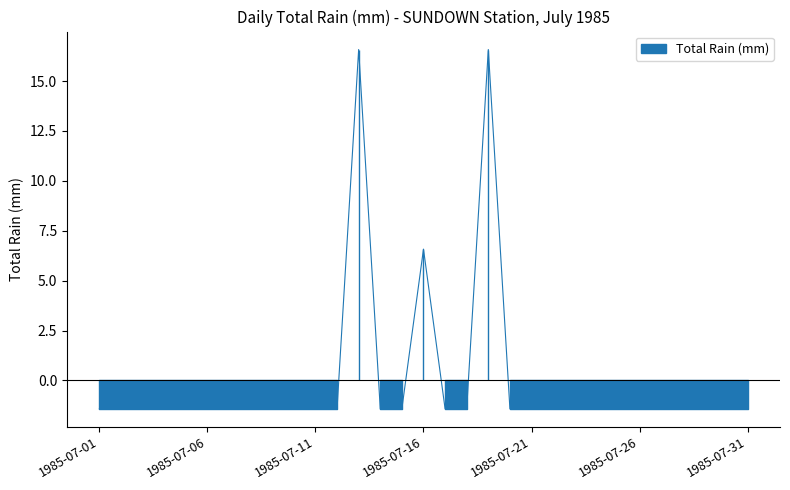

Reading left to right, what are all the values shown in this chart?

-1.4	-1.4	-1.4	-1.4	-1.4	-1.4	-1.4	-1.4	-1.4	-1.4	-1.4	-1.4	16.6	-1.4	-1.4	6.6	-1.4	-1.4	16.6	-1.4	-1.4	-1.4	-1.4	-1.4	-1.4	-1.4	-1.4	-1.4	-1.4	-1.4	-1.4